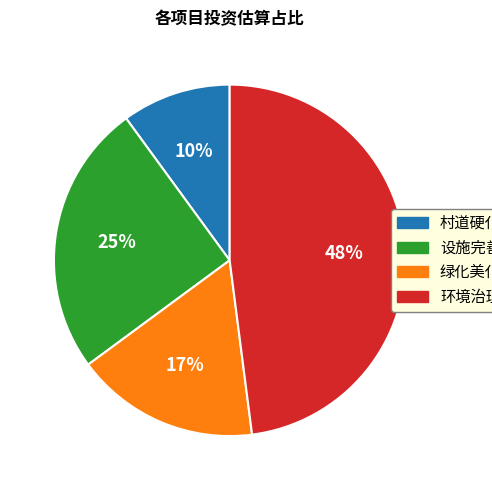

Is there any slice that represents more than half of the pie?

No